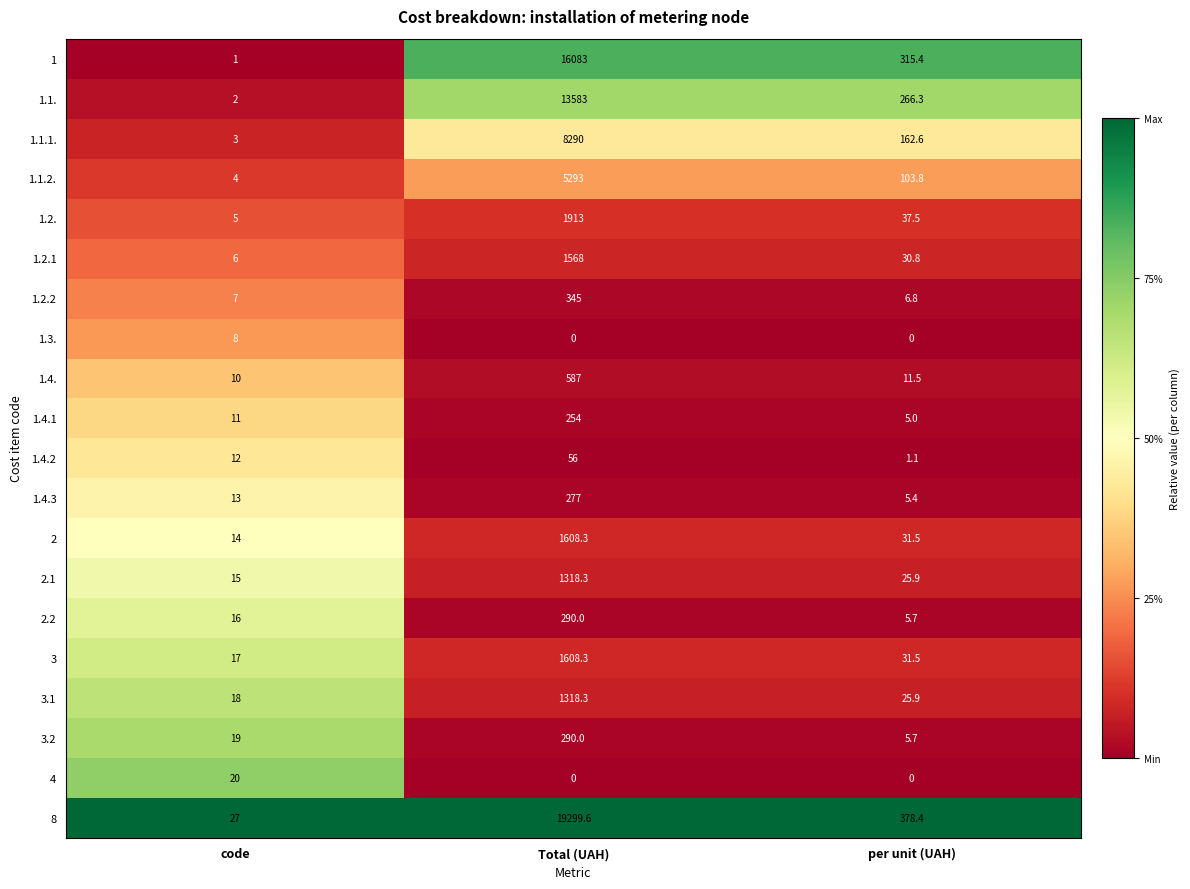

How many categories are shown in the chart?

3